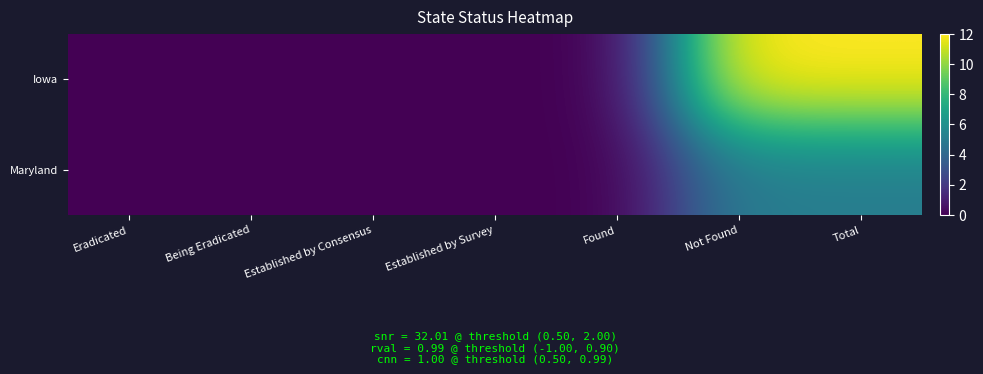

Rank the series at Established by Survey from highest to lowest value.

Iowa, Maryland